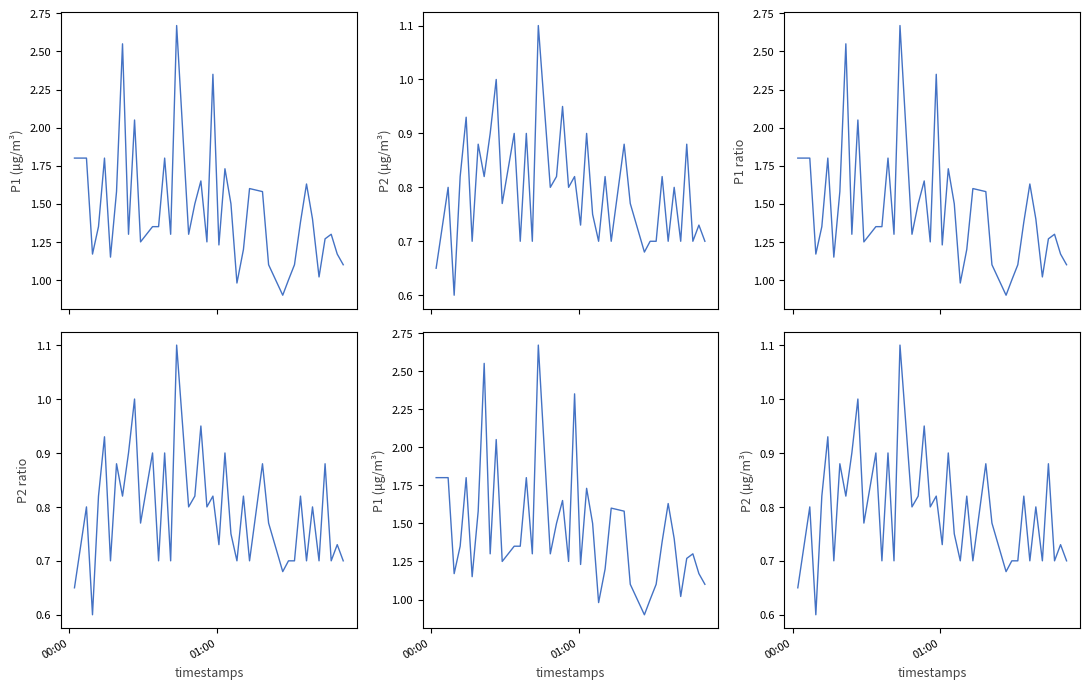

What are all the series names shown in the legend?

P1, P2